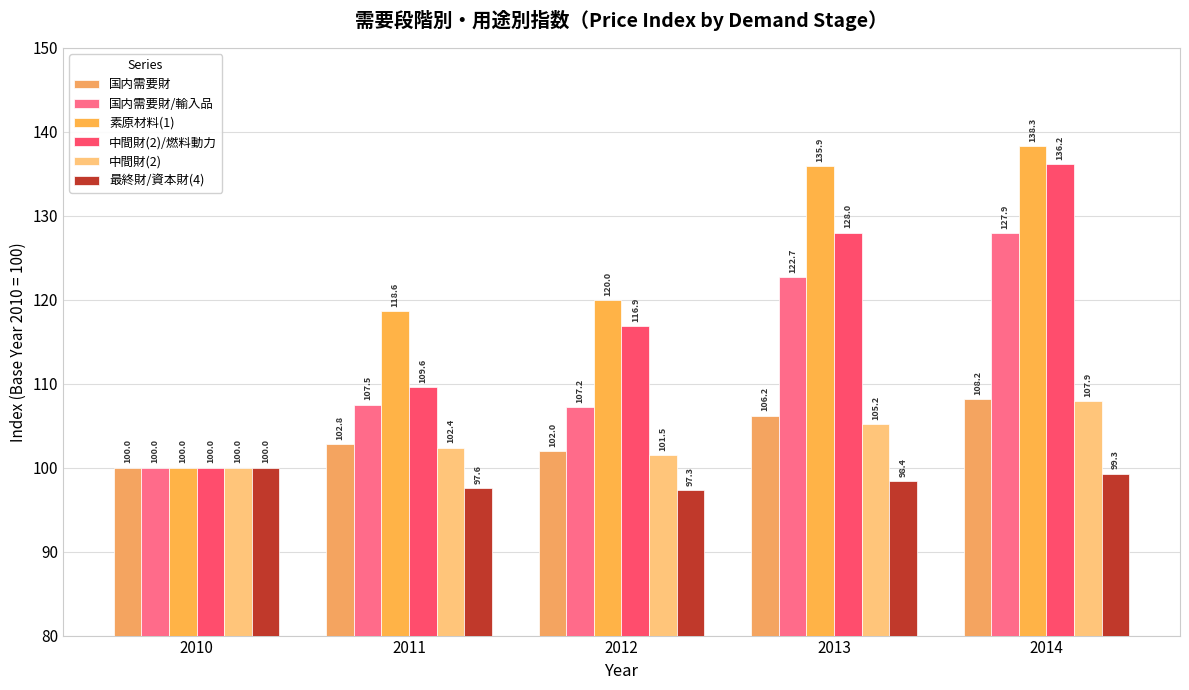

What is the value of the 中間財(2)/燃料動力 bar at the 3rd from the left?

116.9